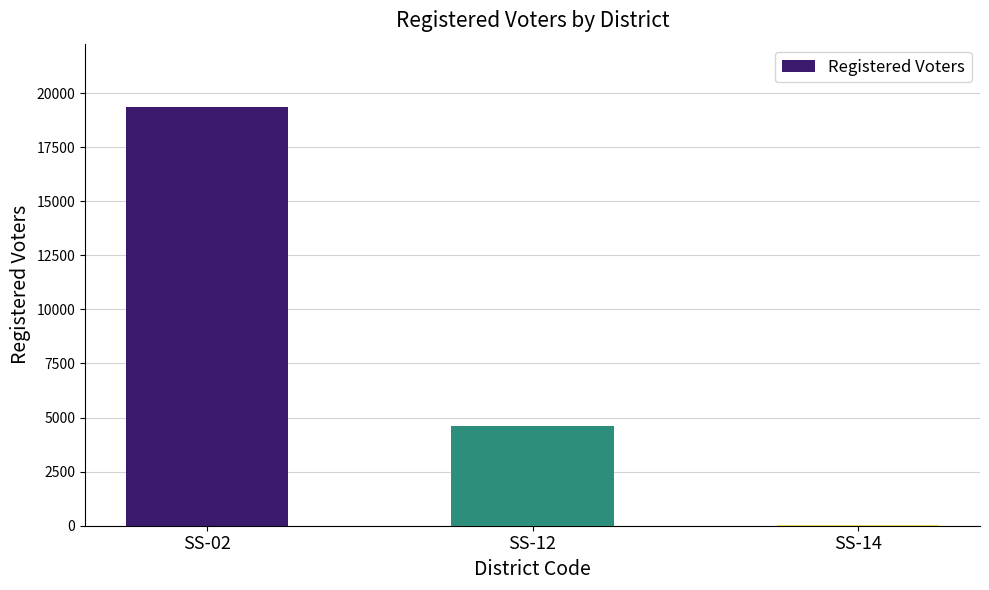

Where is the data nearest to the value 9696?

SS-12